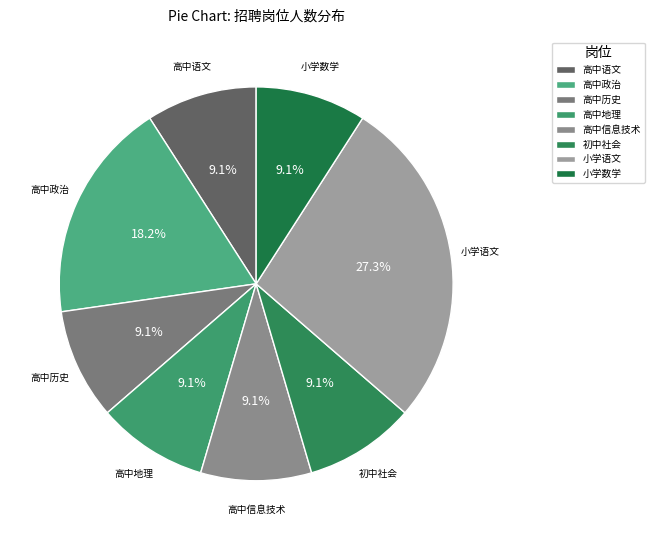

How many slices are in this pie chart?

8